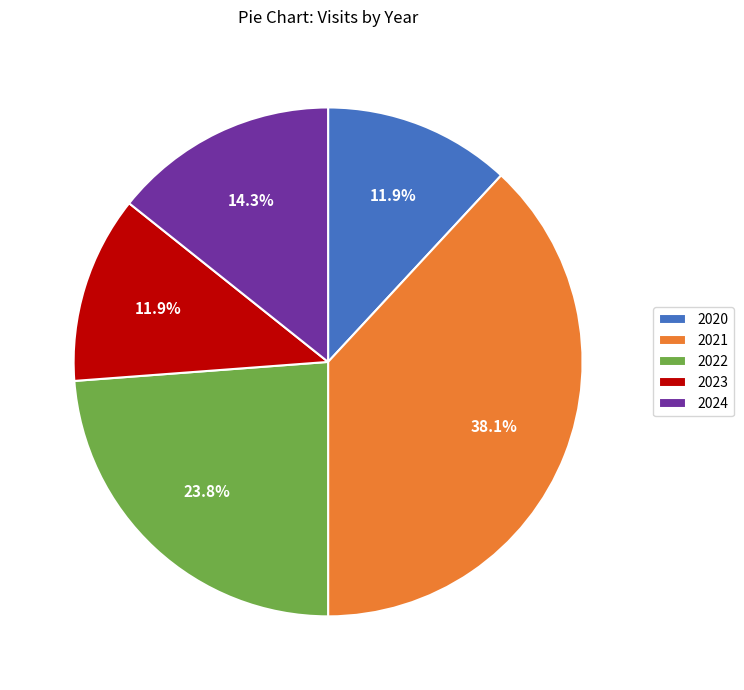

What percentage is the 2024 slice, to the nearest percent?

14%